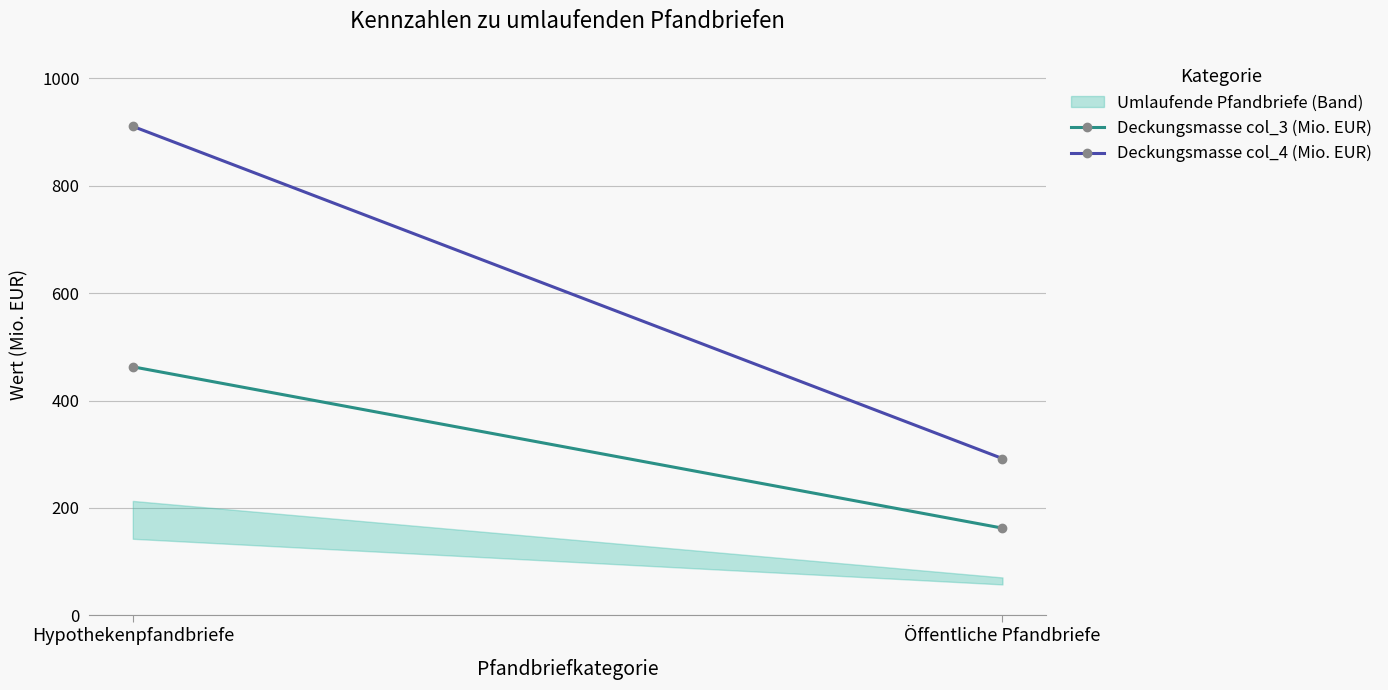

At which label does Deckungsmasse col_4 (Mio. EUR) reach its minimum?

Öffentliche Pfandbriefe